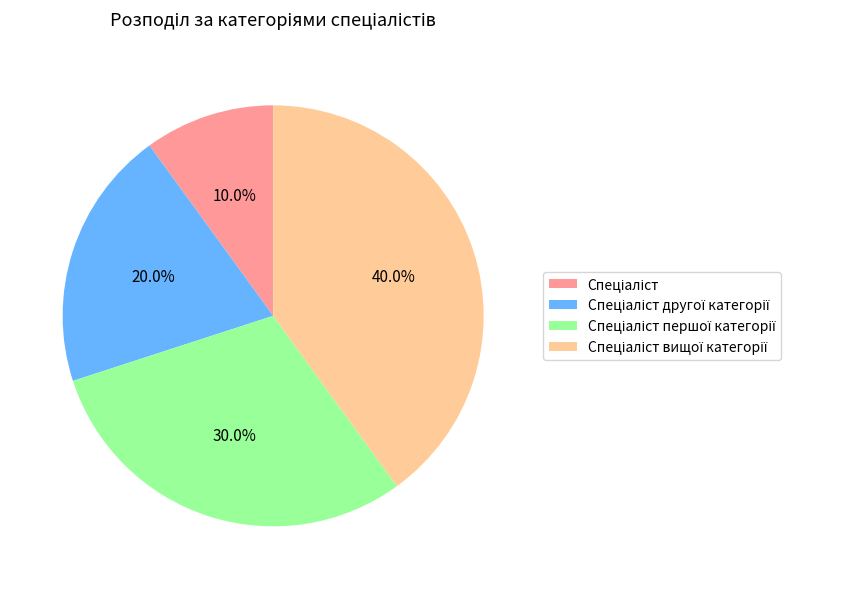

Is there a majority slice in this chart?

No